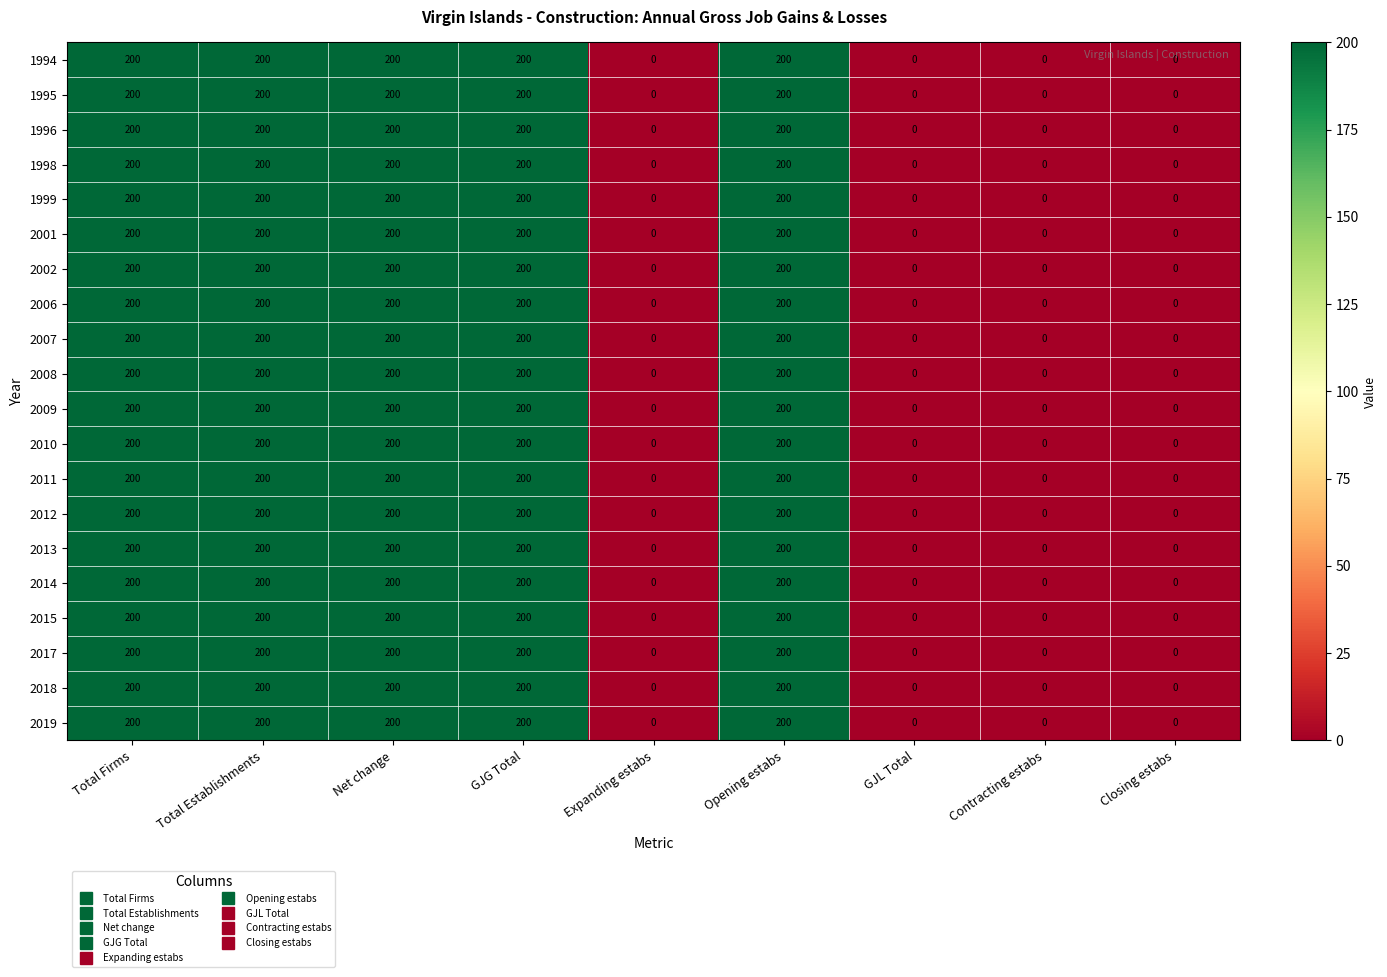

Is it true that 2007 equals -76 at Expanding estabs?

False